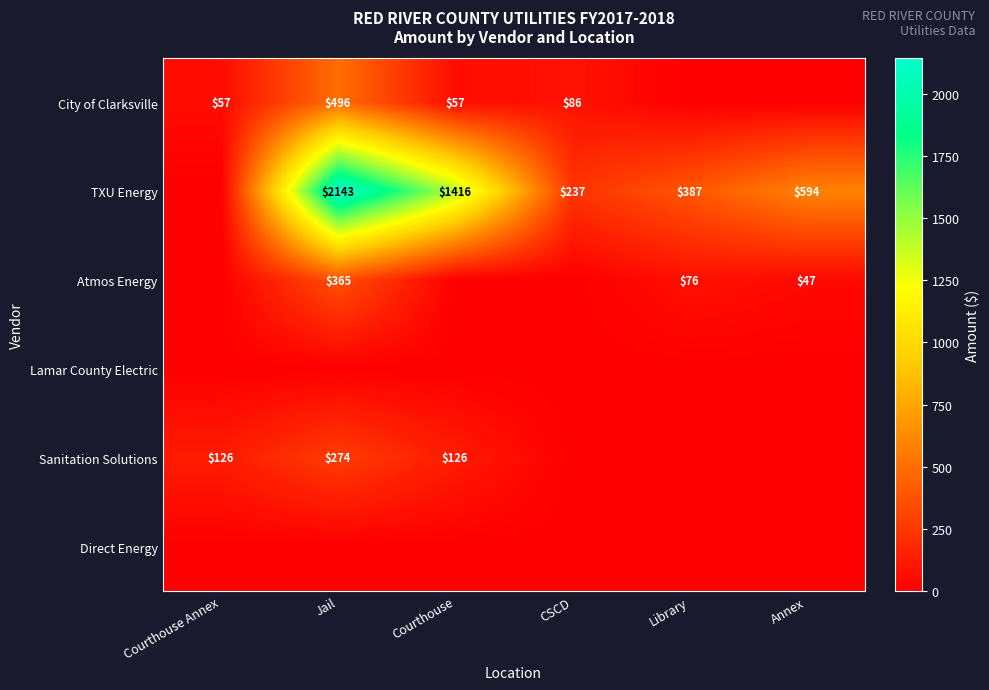

At how many categories does at least one series exceed 692?

2